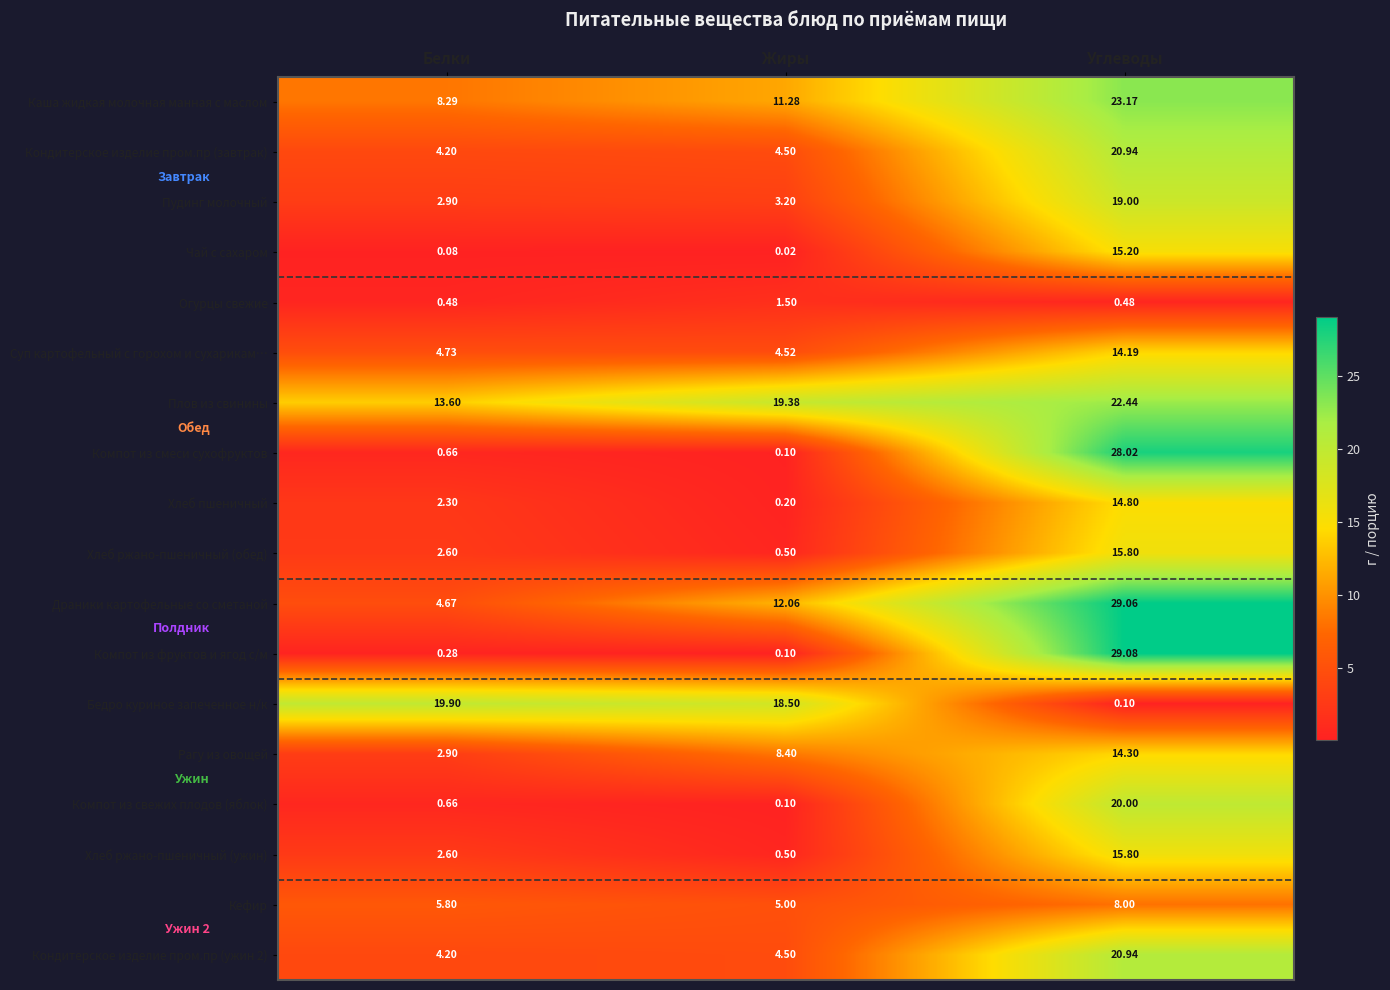

List the labels in order of Плов из свинины value, smallest first.

Белки, Жиры, Углеводы